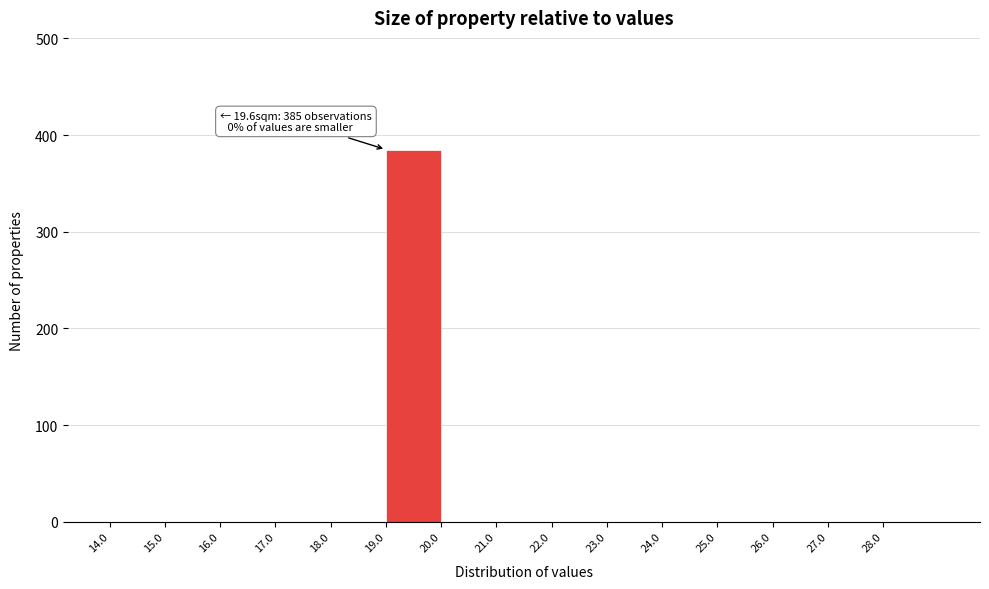

Which range on the x-axis has the tallest bar?

19 to 20